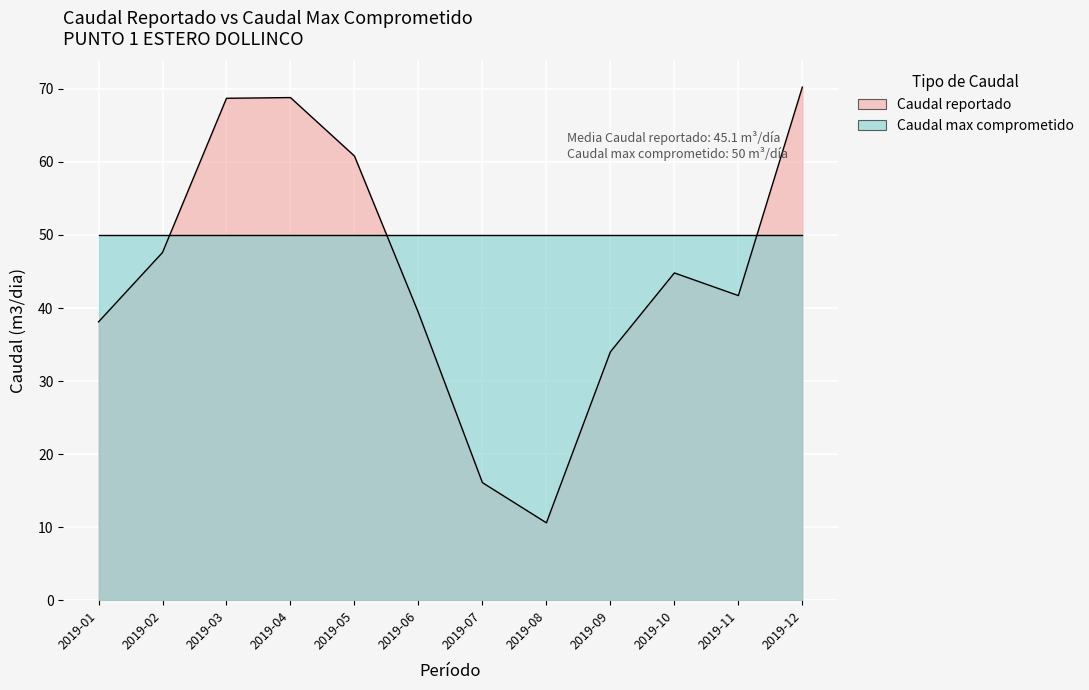

At which category does the data reach its first local valley?

2019-08